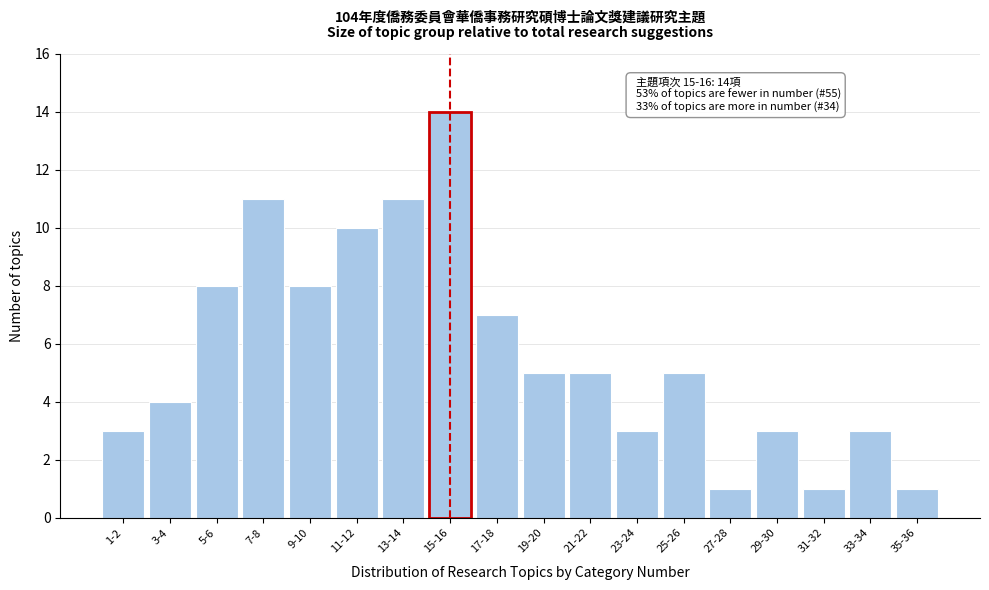

Reading left to right, list all the values displayed in this chart.

1-2=3	3-4=4	5-6=8	7-8=11	9-10=8	11-12=10	13-14=11	15-16=14	17-18=7	19-20=5	21-22=5	23-24=3	25-26=5	27-28=1	29-30=3	31-32=1	33-34=3	35-36=1